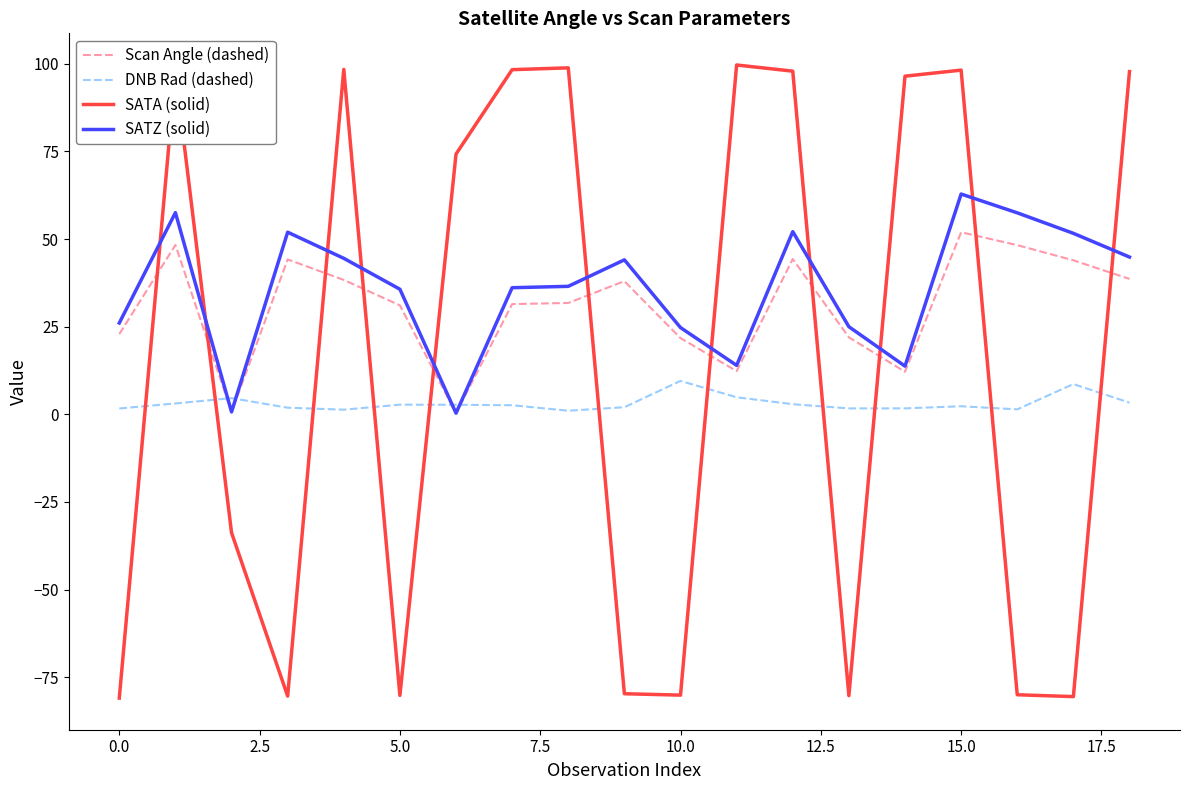

True or false: SATA (solid) and SATZ (solid) cross at least once.

True